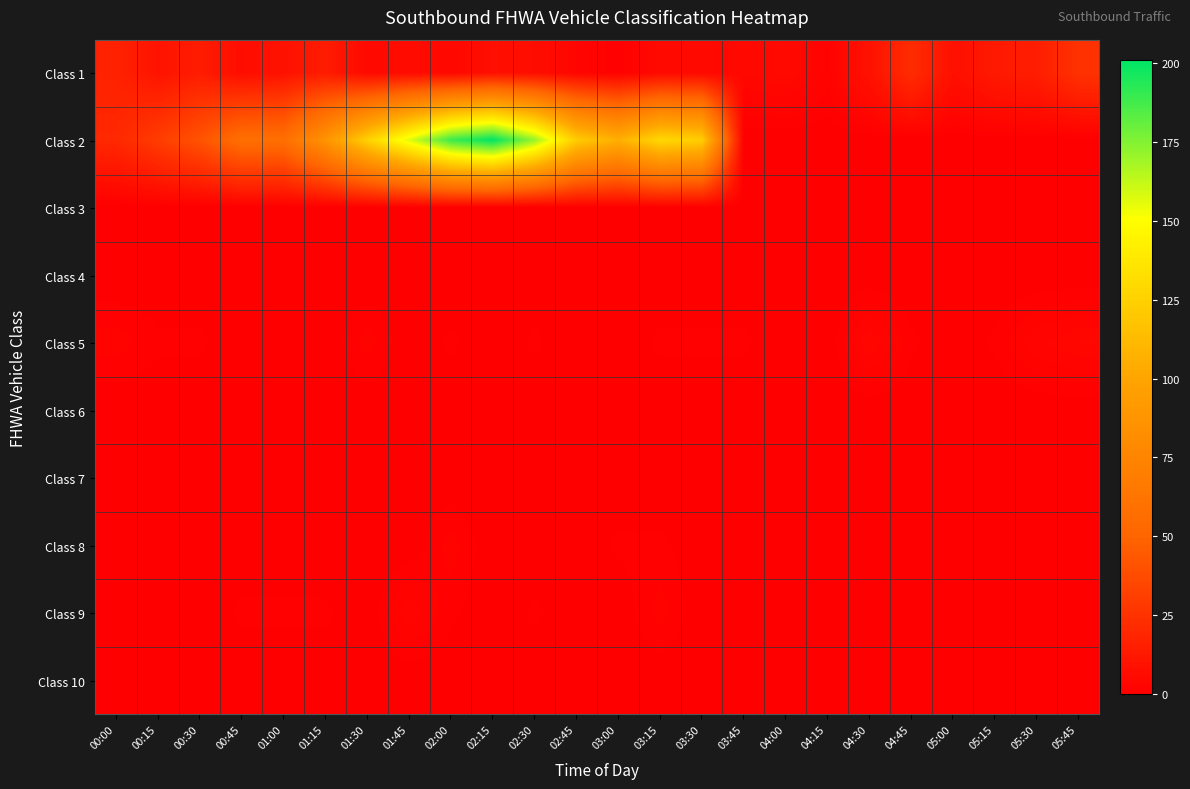

Reading left to right, extract all data points from this chart.

Class 1: 00:00=17	00:15=10	00:30=14	00:45=7	01:00=9	01:15=14	01:30=5	01:45=6	02:00=4	02:15=8	02:30=7	02:45=3	03:00=1	03:15=5	03:30=5	03:45=4	04:00=5	04:15=2	04:30=9	04:45=22	05:00=8	05:15=13	05:30=15	05:45=25
Class 2: 00:00=20	00:15=30	00:30=41	00:45=57	01:00=57	01:15=86	01:30=125	01:45=157	02:00=189	02:15=201	02:30=171	02:45=122	03:00=106	03:15=129	03:30=123	03:45=0	04:00=0	04:15=0	04:30=0	04:45=0	05:00=0	05:15=0	05:30=0	05:45=0
Class 3: 00:00=0	00:15=0	00:30=0	00:45=0	01:00=0	01:15=0	01:30=0	01:45=0	02:00=0	02:15=0	02:30=0	02:45=0	03:00=0	03:15=0	03:30=0	03:45=0	04:00=0	04:15=0	04:30=0	04:45=0	05:00=0	05:15=0	05:30=0	05:45=0
Class 4: 00:00=0	00:15=0	00:30=0	00:45=0	01:00=0	01:15=0	01:30=0	01:45=0	02:00=0	02:15=0	02:30=0	02:45=0	03:00=0	03:15=0	03:30=0	03:45=0	04:00=0	04:15=0	04:30=0	04:45=0	05:00=0	05:15=0	05:30=0	05:45=0
Class 5: 00:00=2	00:15=1	00:30=1	00:45=0	01:00=0	01:15=0	01:30=2	01:45=0	02:00=1	02:15=0	02:30=1	02:45=0	03:00=0	03:15=1	03:30=1	03:45=1	04:00=0	04:15=0	04:30=4	04:45=1	05:00=0	05:15=1	05:30=3	05:45=4
Class 6: 00:00=0	00:15=0	00:30=0	00:45=0	01:00=0	01:15=0	01:30=0	01:45=0	02:00=0	02:15=0	02:30=0	02:45=0	03:00=0	03:15=0	03:30=0	03:45=0	04:00=0	04:15=0	04:30=0	04:45=0	05:00=0	05:15=0	05:30=0	05:45=0
Class 7: 00:00=0	00:15=0	00:30=0	00:45=0	01:00=0	01:15=0	01:30=0	01:45=0	02:00=0	02:15=0	02:30=0	02:45=0	03:00=0	03:15=0	03:30=0	03:45=0	04:00=0	04:15=0	04:30=0	04:45=0	05:00=0	05:15=0	05:30=0	05:45=0
Class 8: 00:00=0	00:15=0	00:30=0	00:45=0	01:00=0	01:15=0	01:30=0	01:45=0	02:00=2	02:15=0	02:30=0	02:45=0	03:00=1	03:15=1	03:30=0	03:45=0	04:00=0	04:15=0	04:30=0	04:45=0	05:00=0	05:15=0	05:30=0	05:45=0
Class 9: 00:00=0	00:15=0	00:30=0	00:45=1	01:00=1	01:15=1	01:30=0	01:45=3	02:00=1	02:15=0	02:30=1	02:45=0	03:00=0	03:15=2	03:30=0	03:45=0	04:00=0	04:15=0	04:30=0	04:45=0	05:00=0	05:15=0	05:30=0	05:45=0
Class 10: 00:00=0	00:15=0	00:30=0	00:45=0	01:00=0	01:15=0	01:30=0	01:45=0	02:00=0	02:15=0	02:30=0	02:45=0	03:00=0	03:15=0	03:30=0	03:45=0	04:00=0	04:15=0	04:30=0	04:45=0	05:00=0	05:15=0	05:30=0	05:45=0